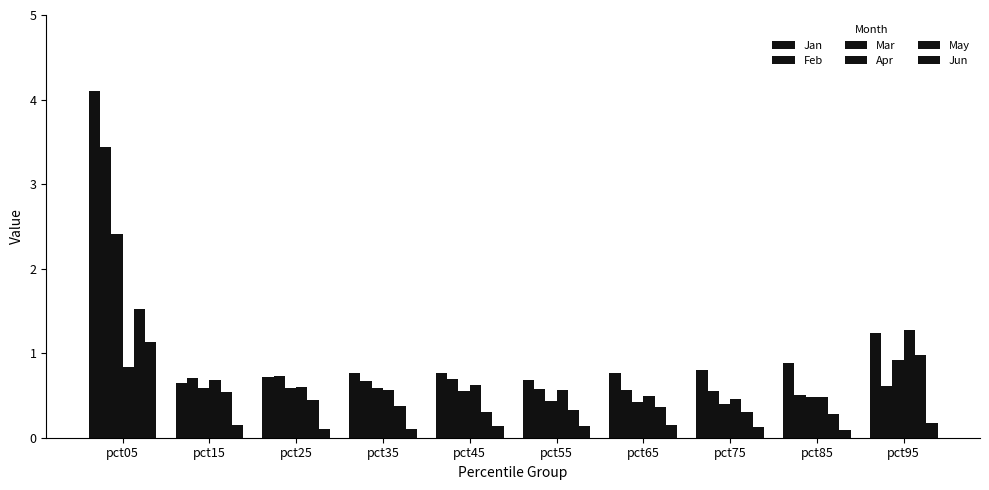

How many bars are there in total?

60